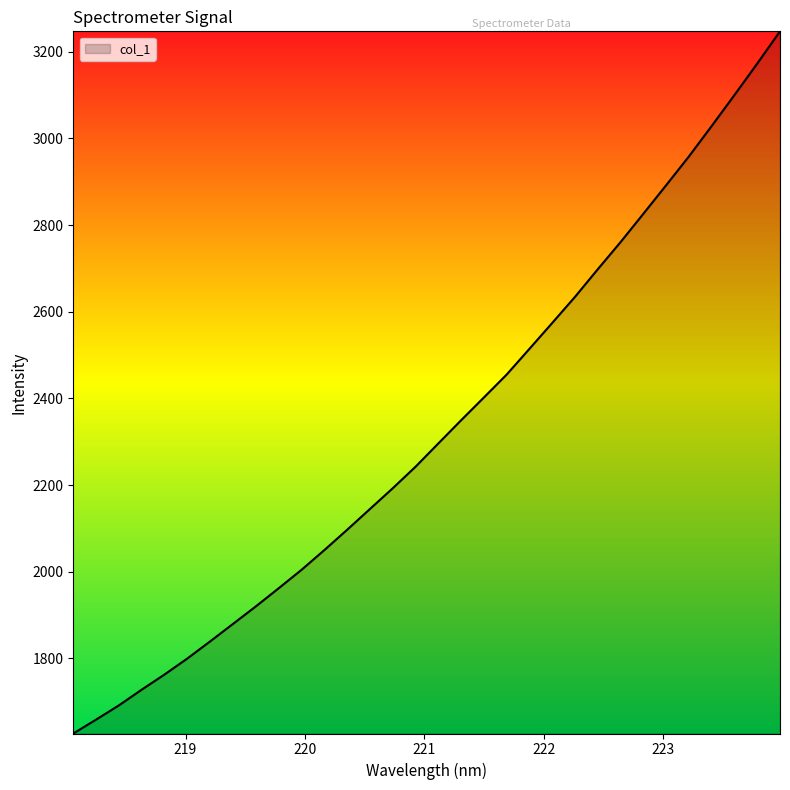

What is the minimum value shown in the chart?

1626.8